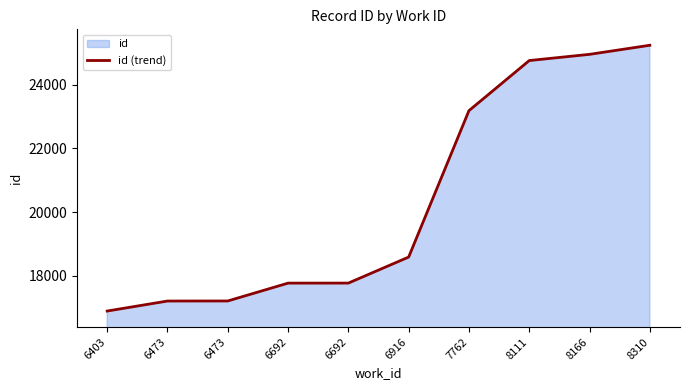

List the labels in order of value, largest first.

8310, 8166, 8111, 7762, 6916, 6692, 6692, 6473, 6473, 6403